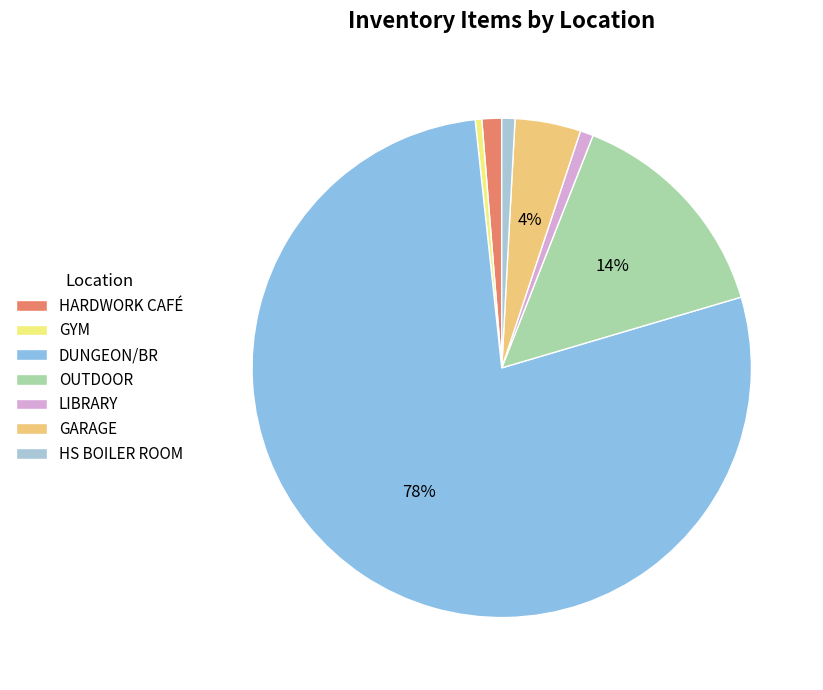

The HARDWORK CAFÉ slice represents 11% of the pie. True or false?

False